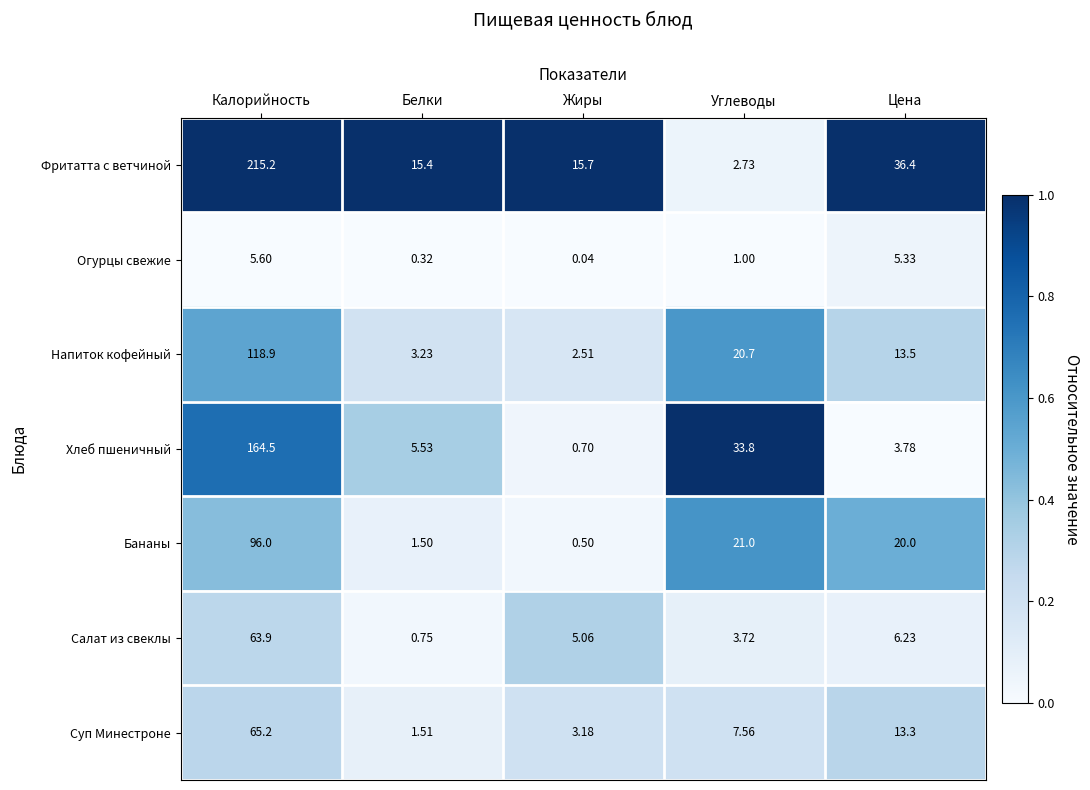

How many categories are shown in the chart?

5